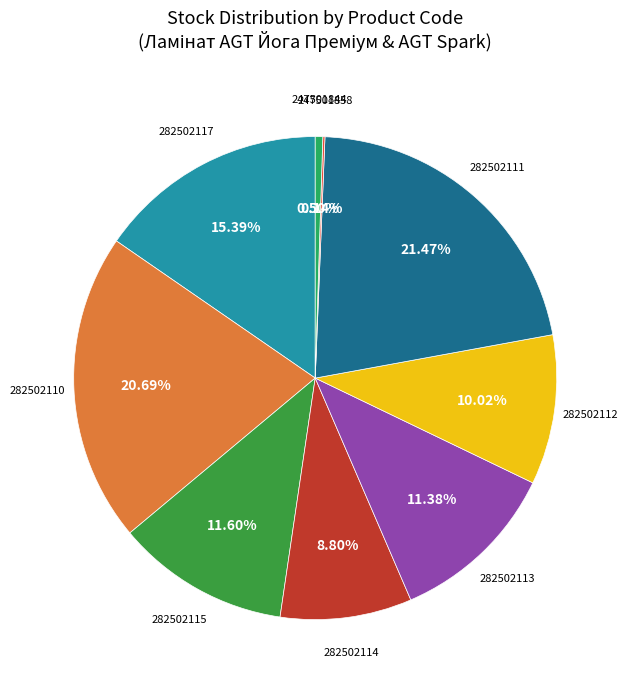

Is 282502117 the majority of the pie?

No